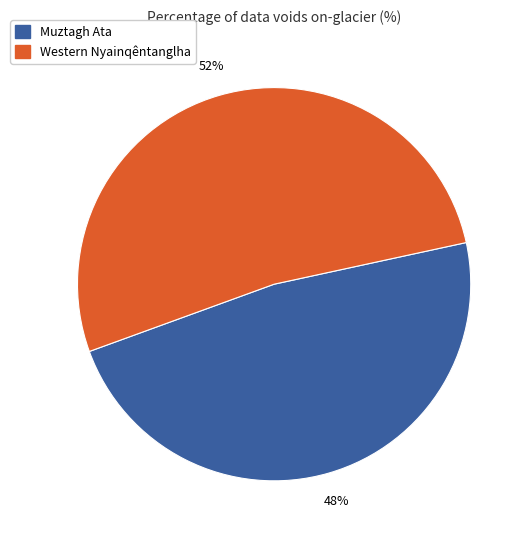

How many slices are in this pie chart?

2